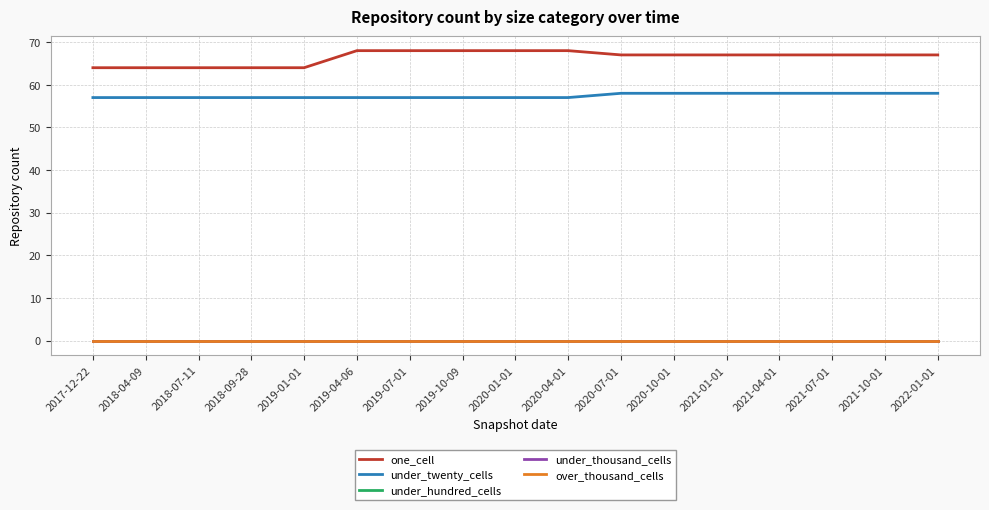

Which label corresponds to the largest value in the chart?

2019-04-06